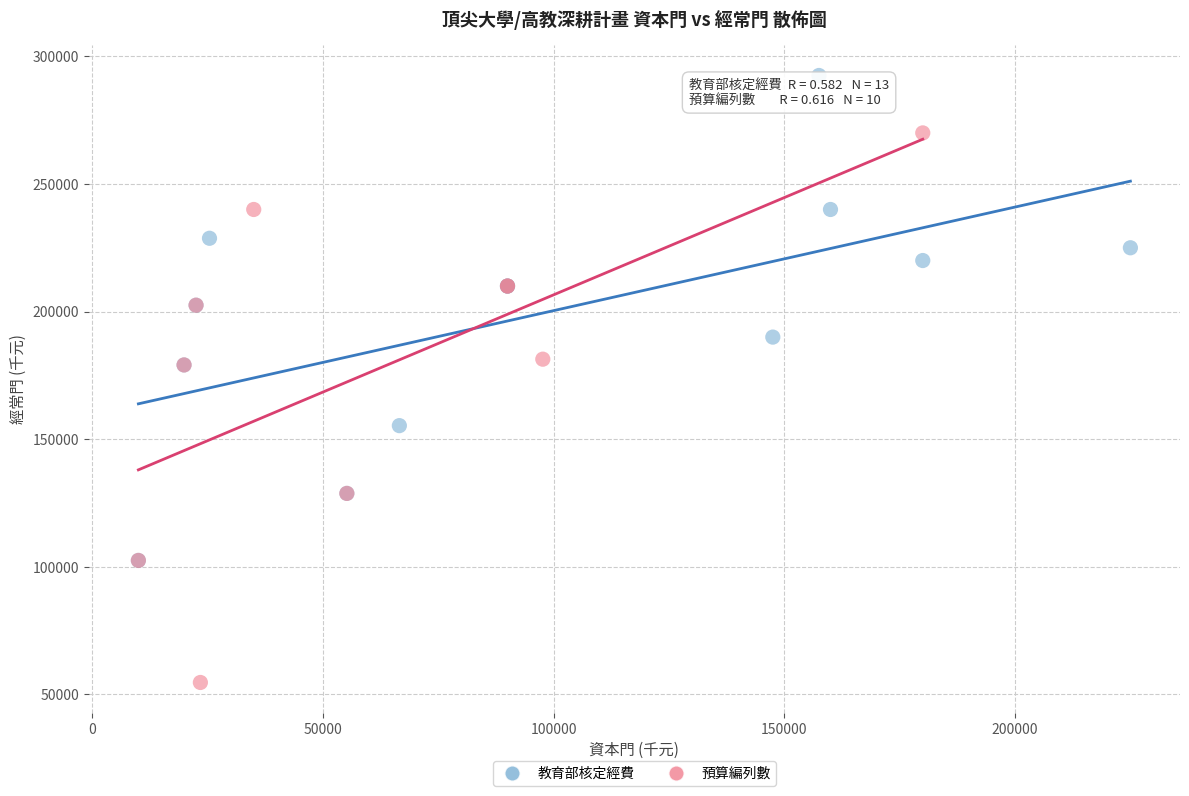

Which series has the widest spread of Y values?

預算編列數